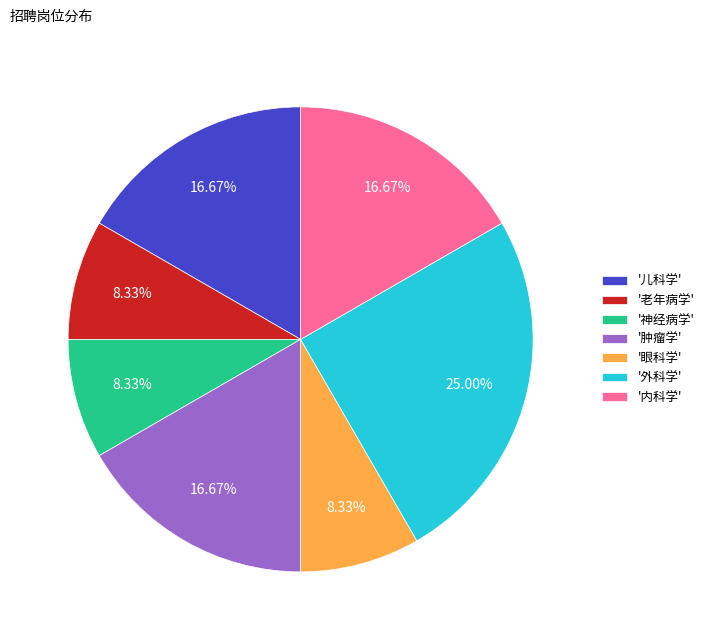

To the nearest percent, what is the average slice percentage?

14%